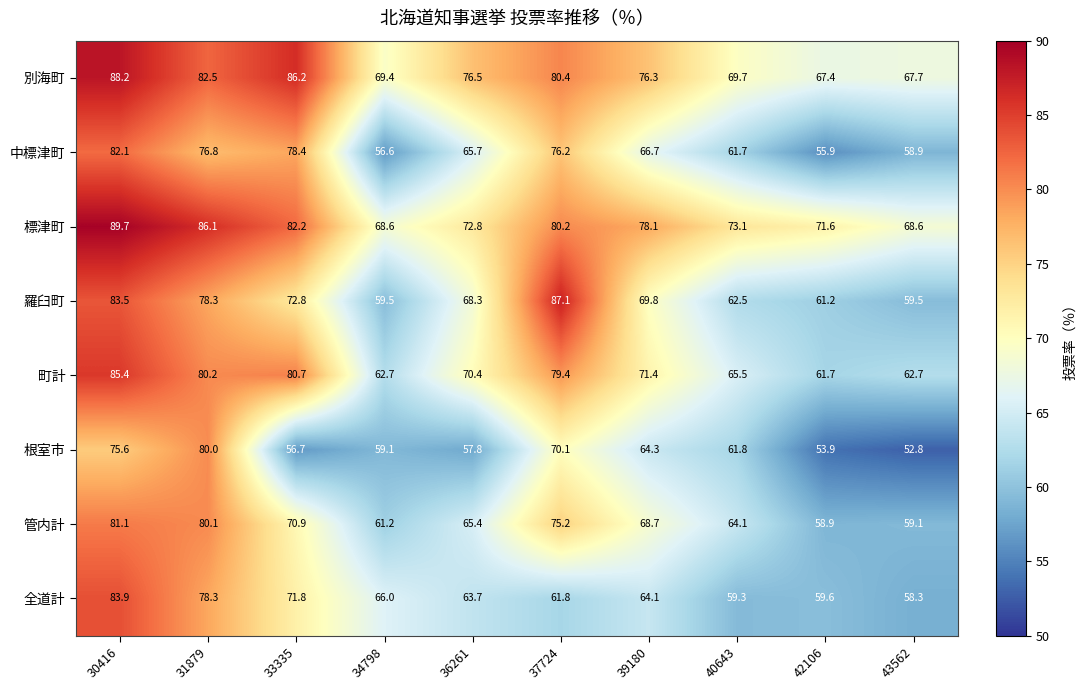

Rank the series at 34798 from highest to lowest value.

別海町, 標津町, 全道計, 町計, 管内計, 羅臼町, 根室市, 中標津町